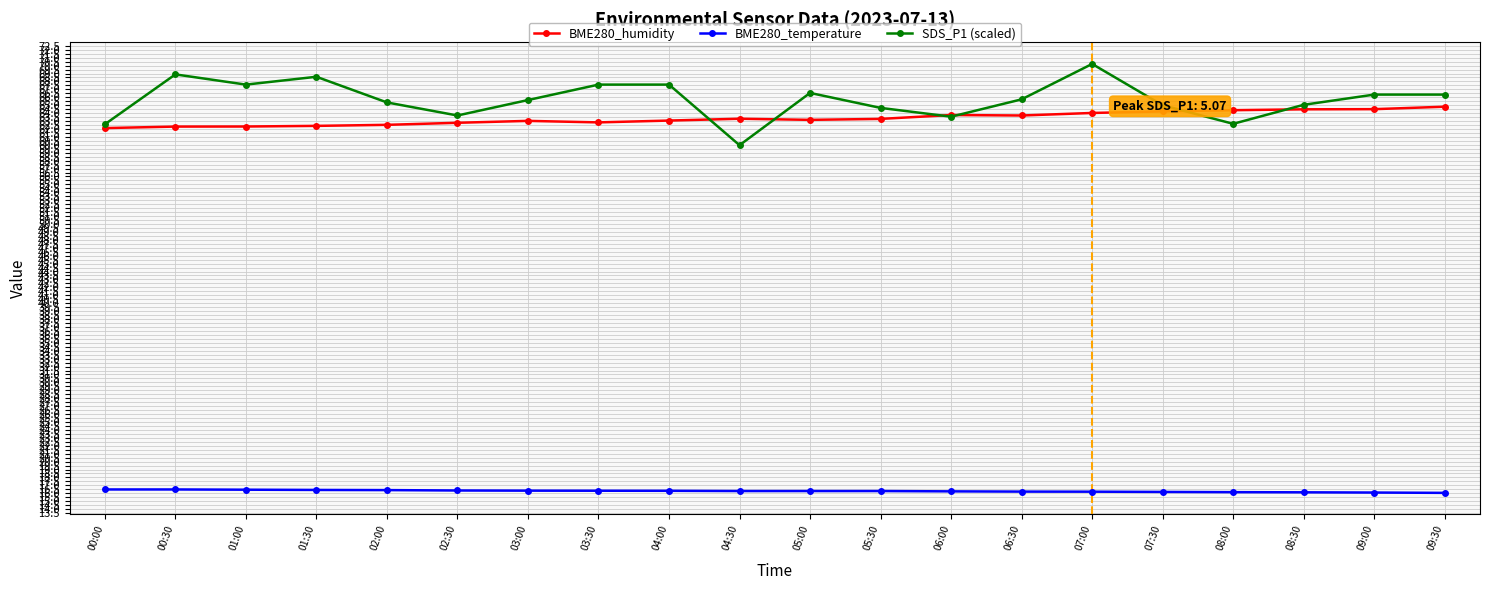

Is the value of BME280_temperature at 04:00 greater than the value of BME280_humidity at 00:00?

No